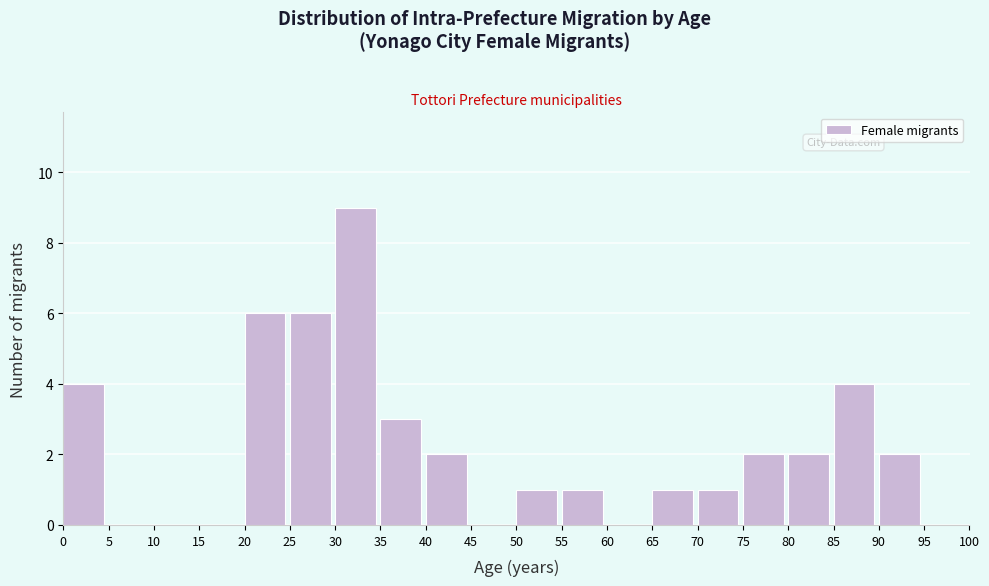

Reading right to left, transcribe all the data shown in this chart.

95=0	90=2	85=4	80=2	75=2	70=1	65=1	60=0	55=1	50=1	45=0	40=2	35=3	30=9	25=6	20=6	15=0	10=0	5=0	0=4